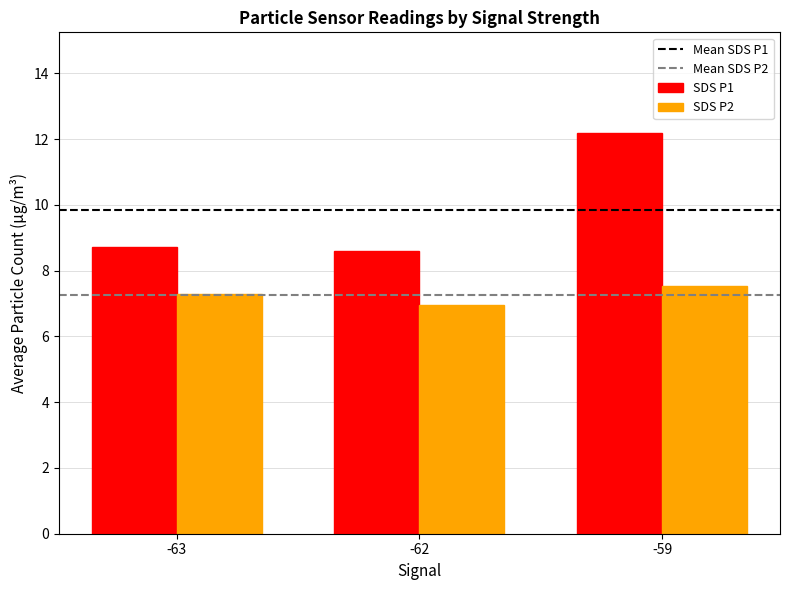

Reading left to right, what are all the values shown in this chart?

SDS P1: 8.7	8.6	12.2
SDS P2: 7.3	7.0	7.5